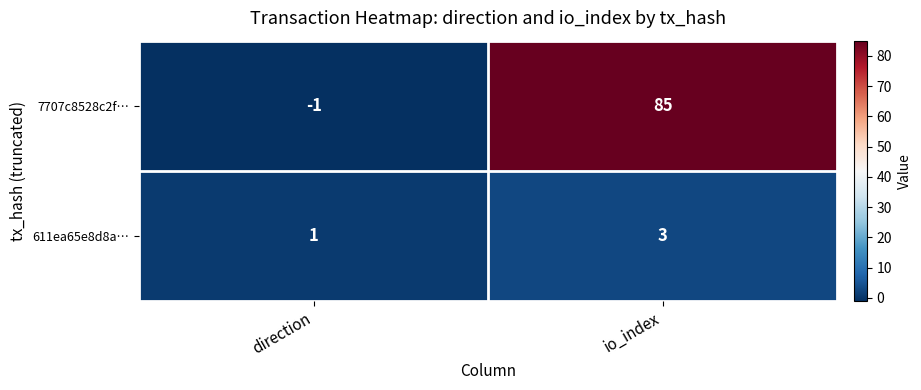

Which series has the widest spread of values?

7707c8528c2f…